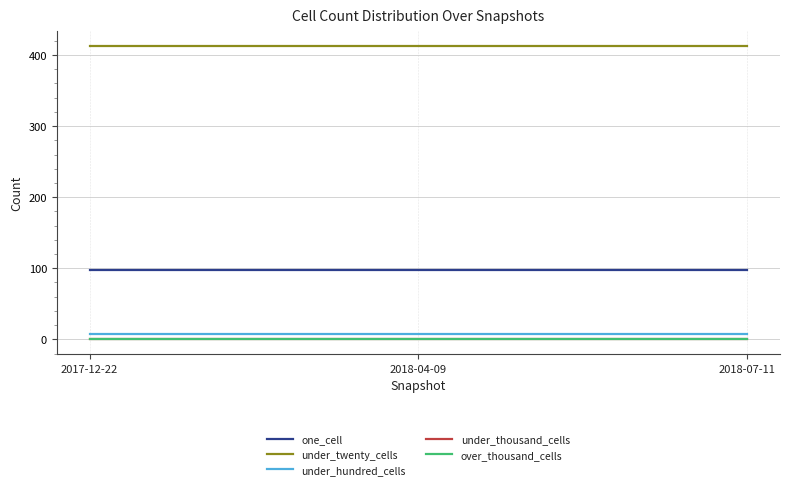

Which category has the highest value in the under_twenty_cells series?

2017-12-22